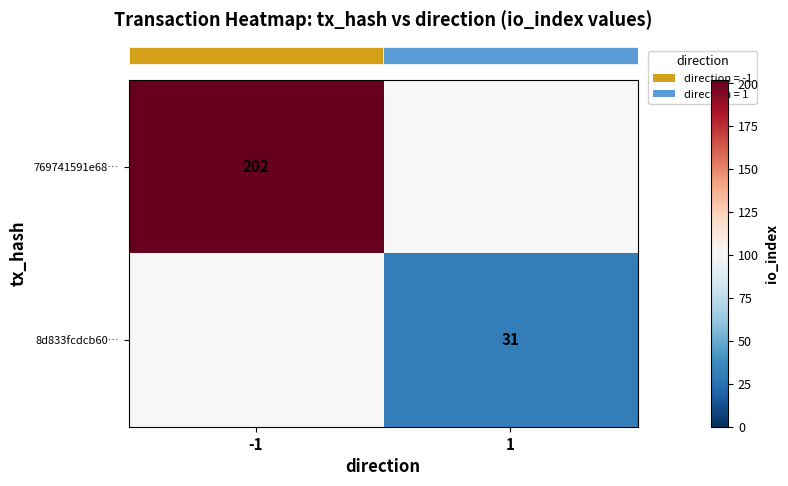

At how many categories does at least one series exceed 102?

1